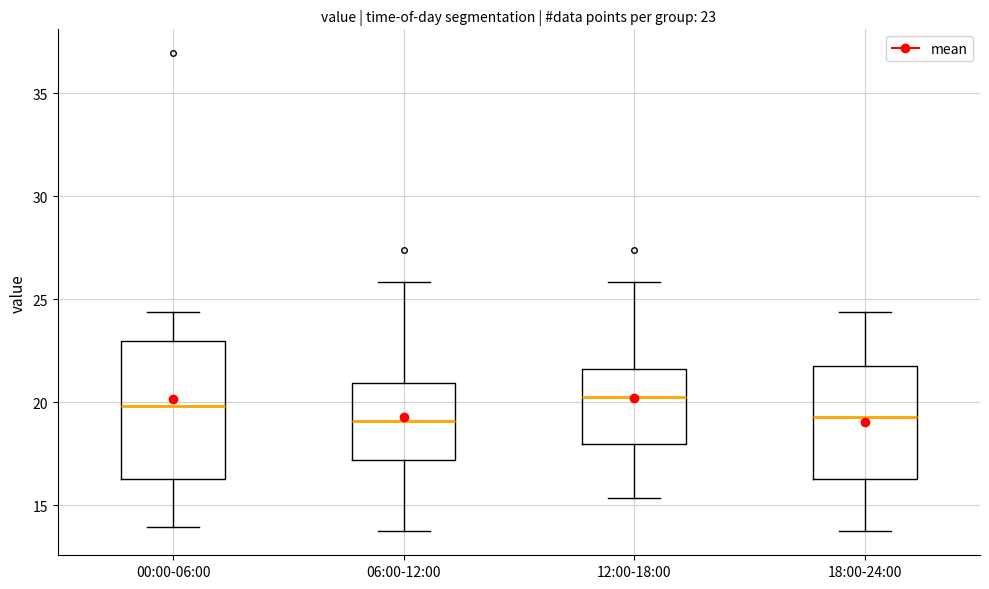

Which box is the tallest, from its lower edge to its upper edge?

00:00-06:00